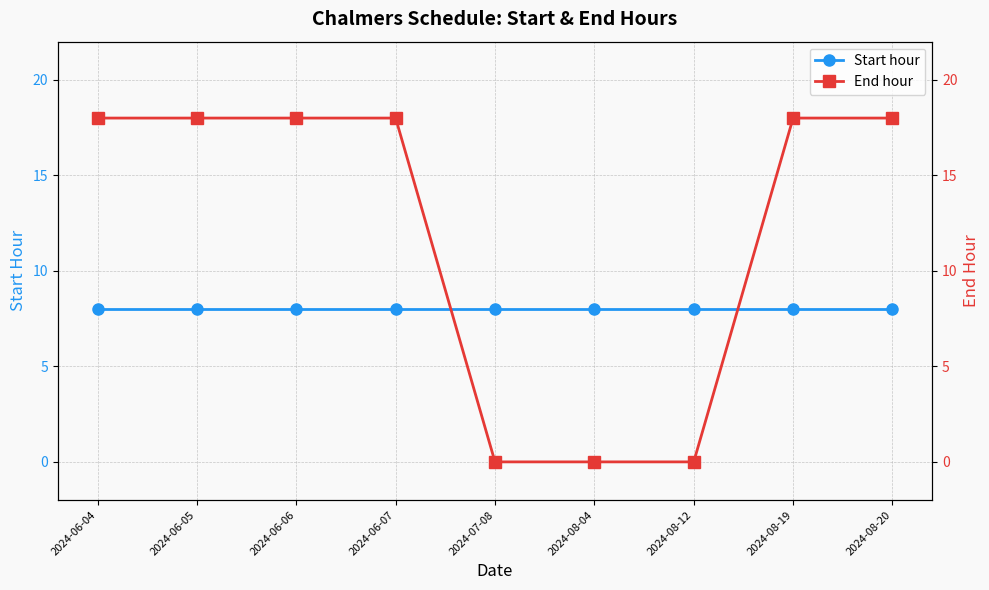

Is it true that Start hour equals 11 at 2024-08-19?

False